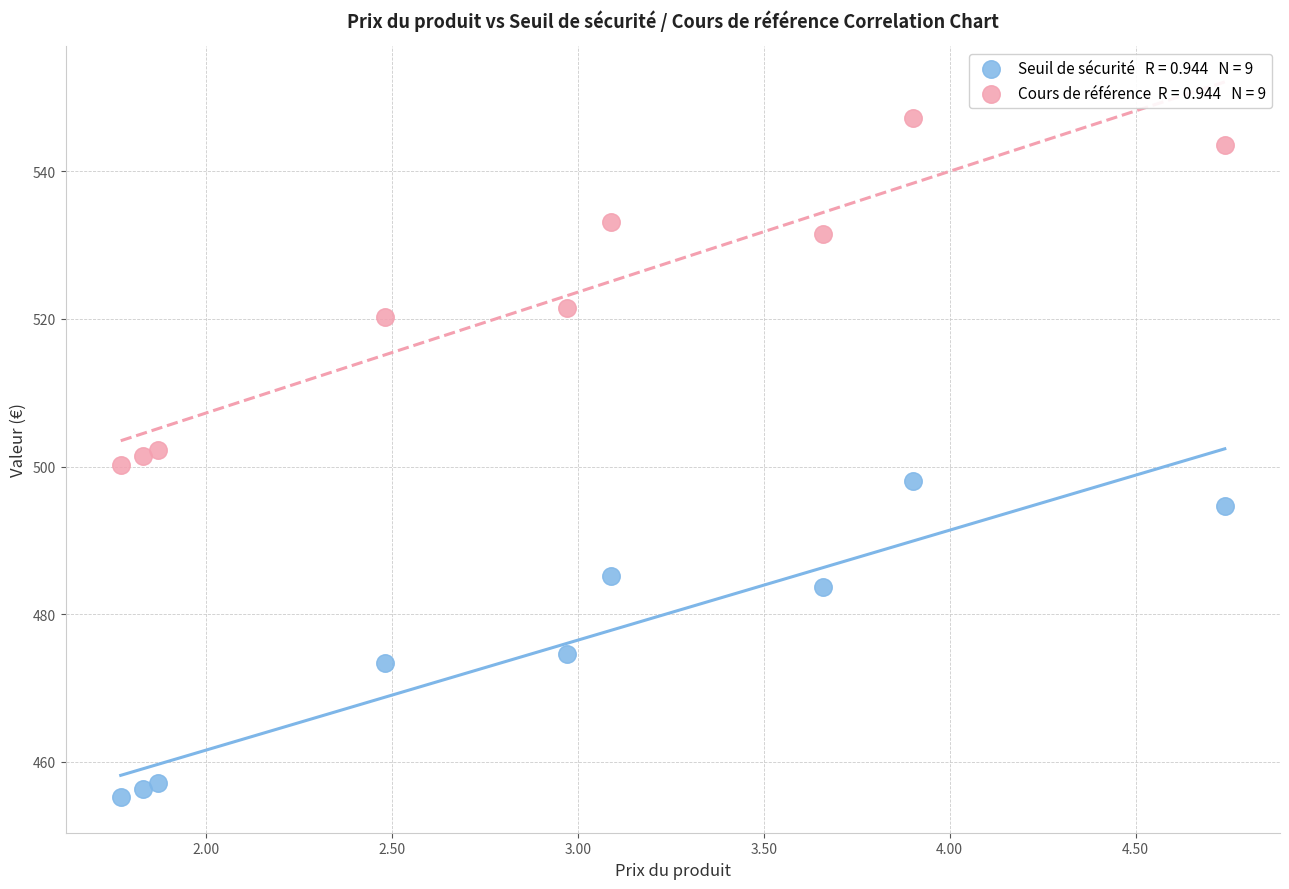

Across all data points, what is the range of Y values (max minus min)?

92.0